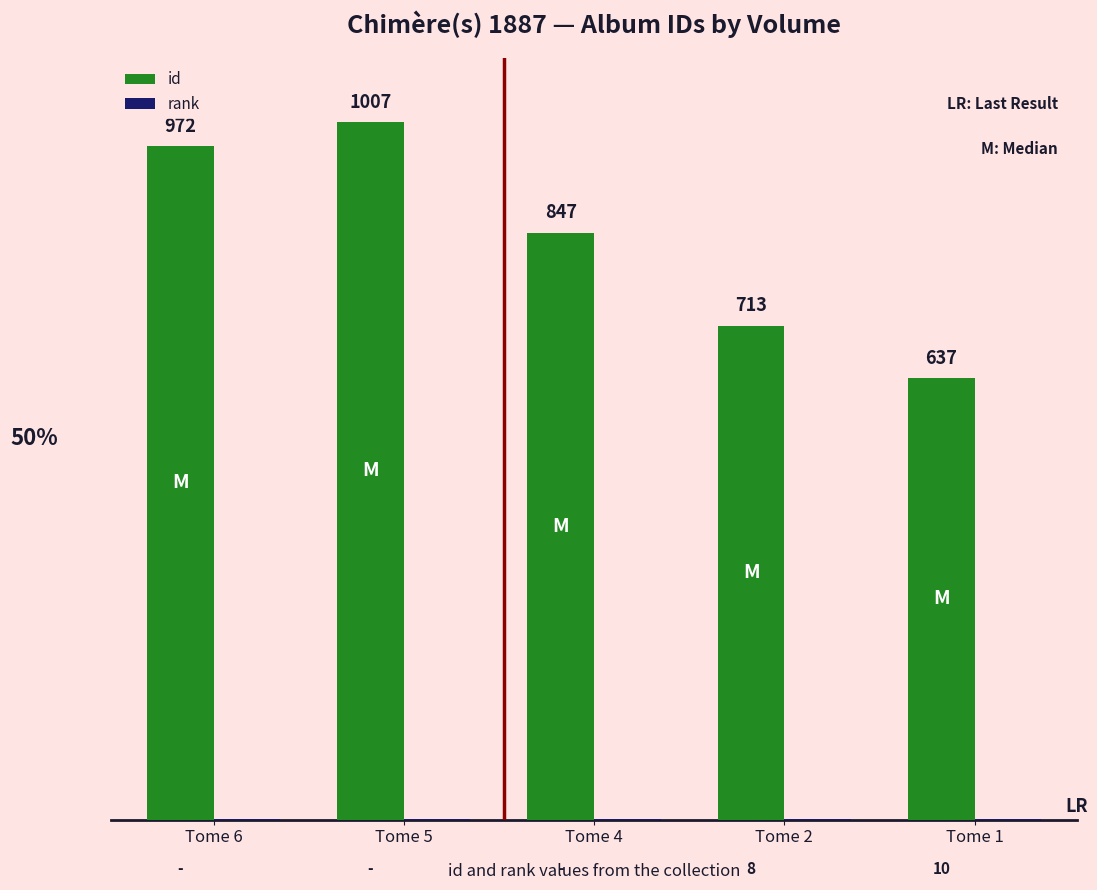

Which series has the largest range (max minus min)?

id